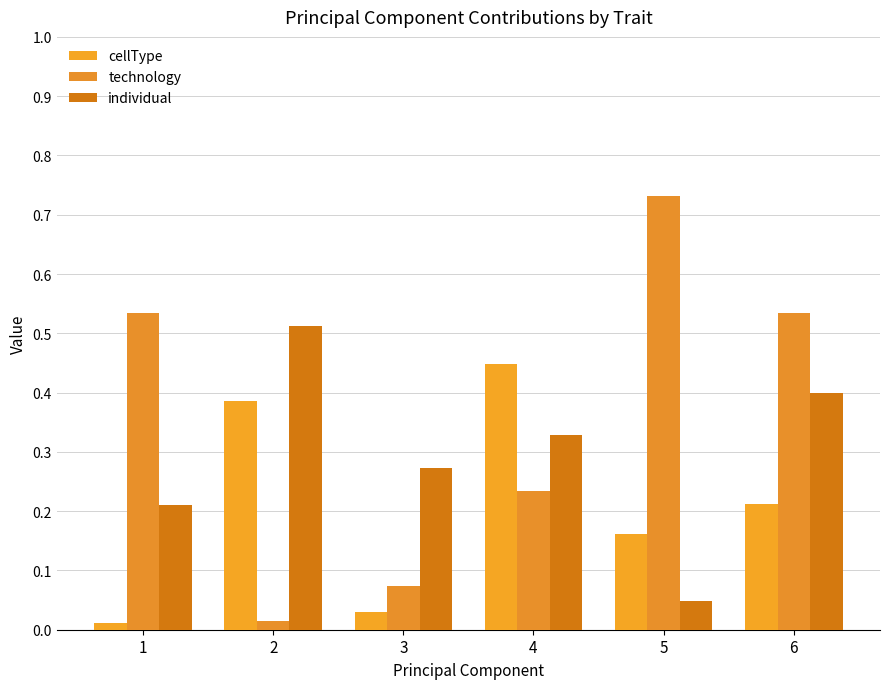

Between 2 and 5, which series saw the biggest shift?

technology